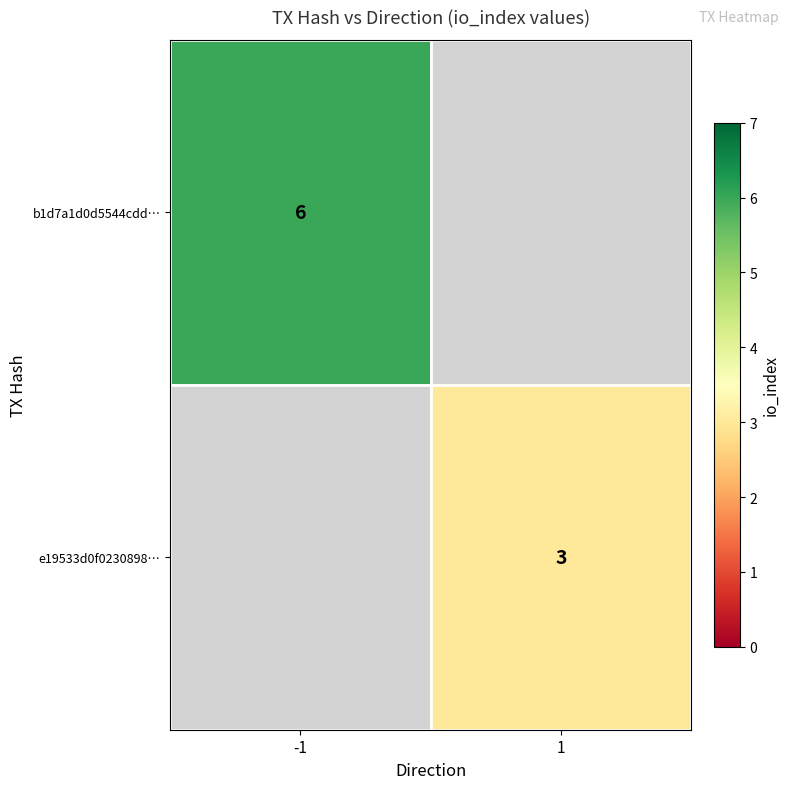

True or false: b1d7a1d0d5544cdd… has a value of 10 at -1.

False